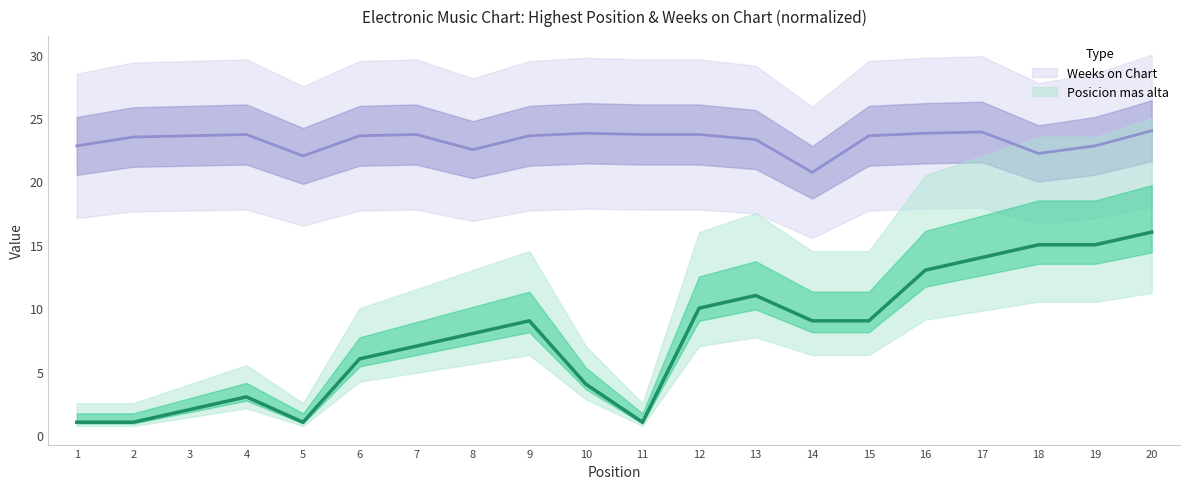

At which category does the chart reach its minimum across all series?

1